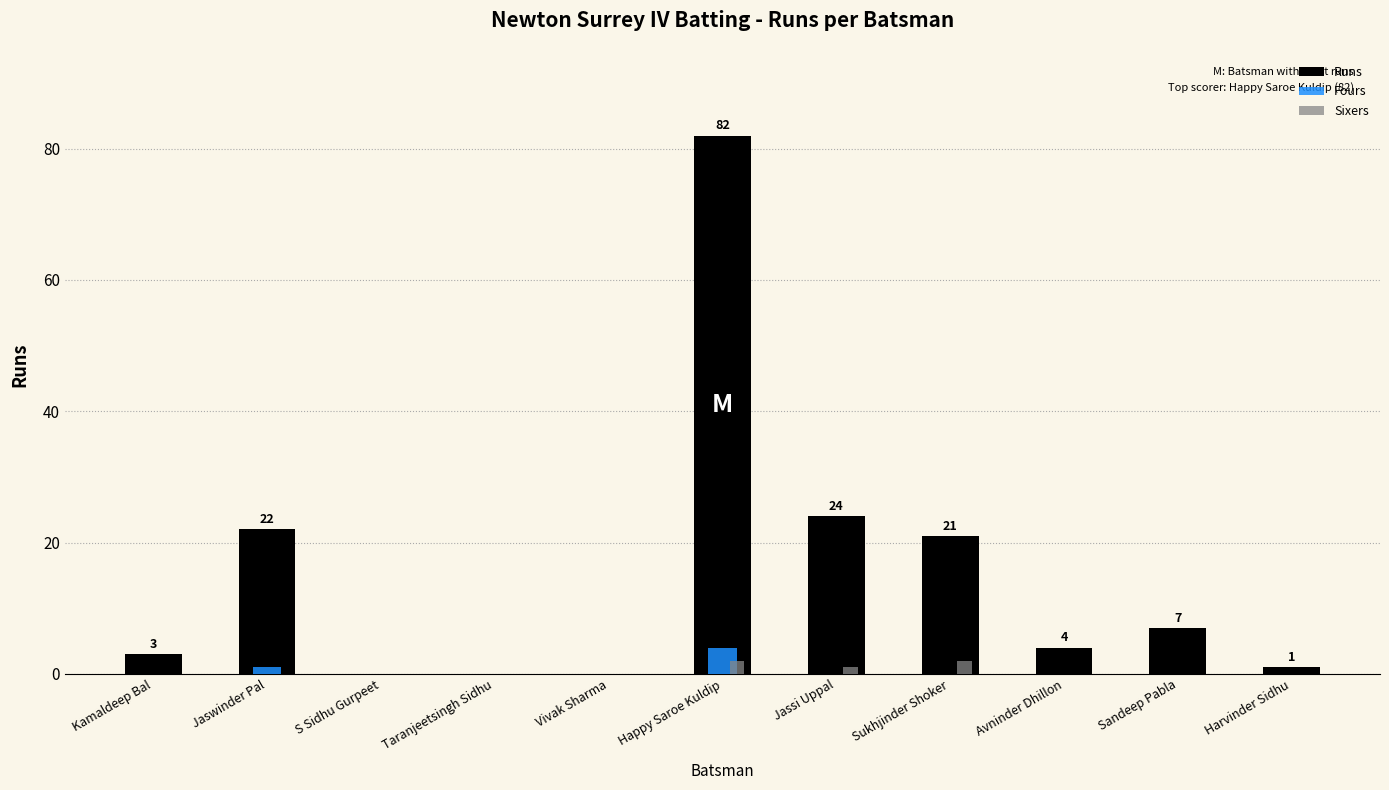

What is the total value across all series at Harvinder Sidhu?

1